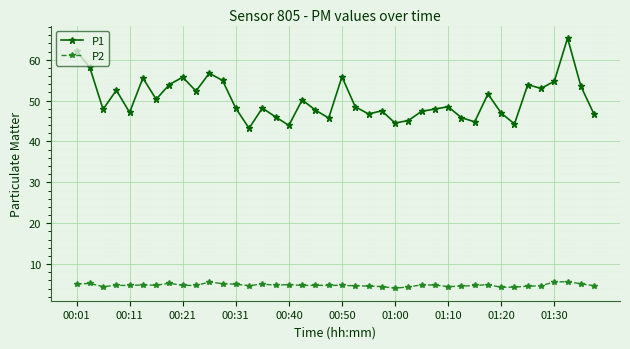

List the series in order of their peak value, highest first.

P1, P2